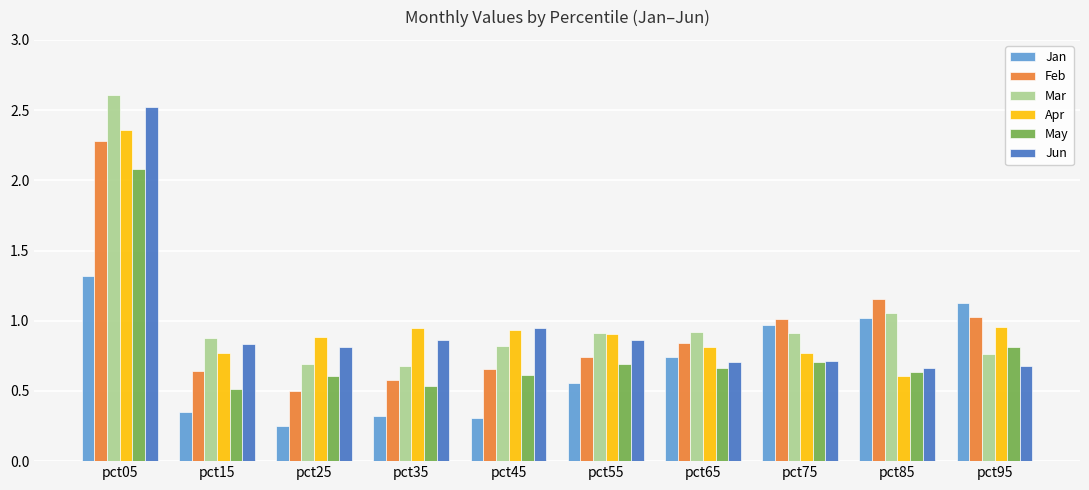

What is the difference between the maximum and second lowest values in the Feb series?

1.7